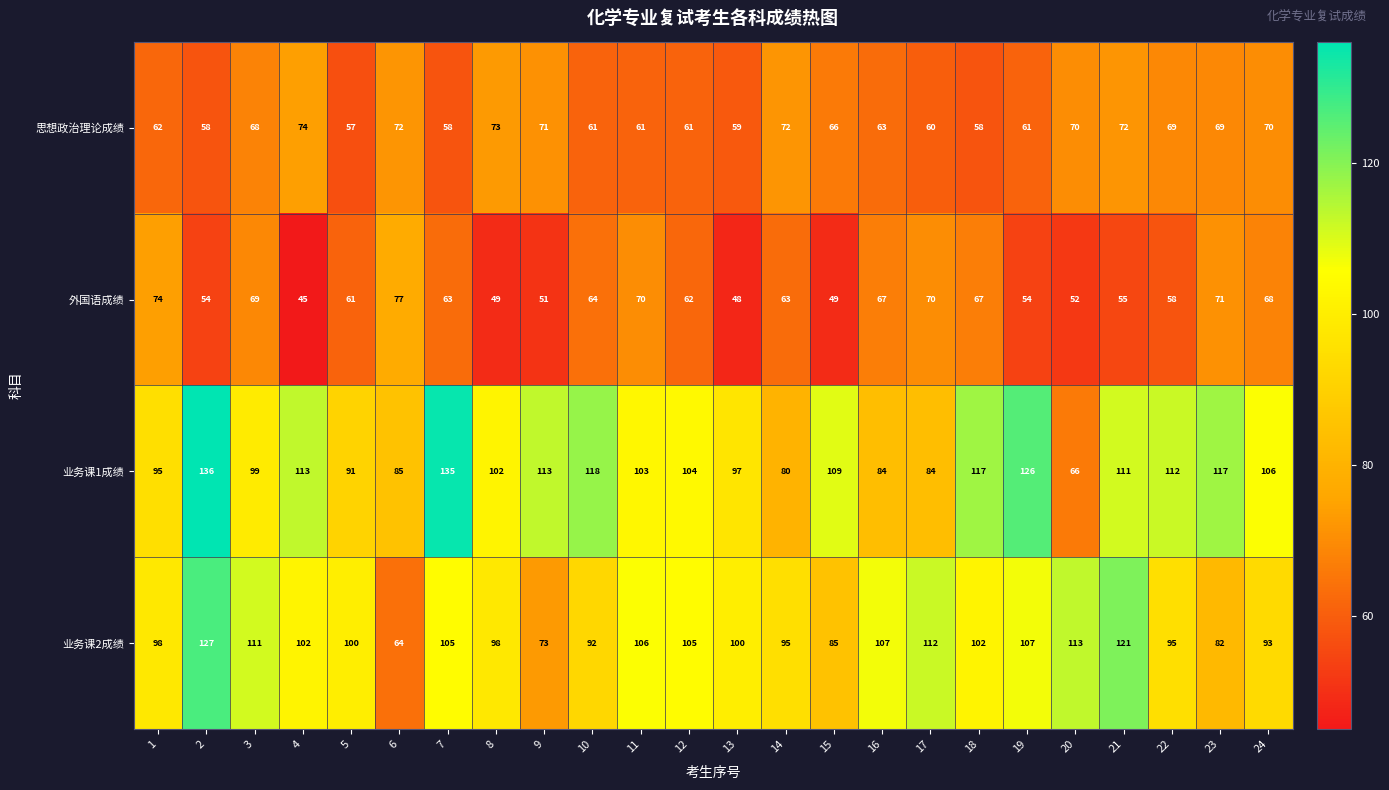

True or false: 业务课2成绩 has a value of 36 at 4.

False